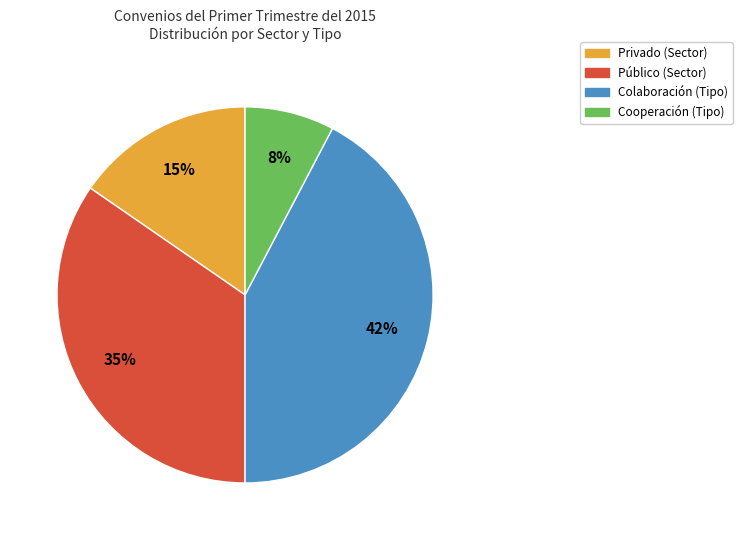

Is there any slice that represents more than half of the pie?

No